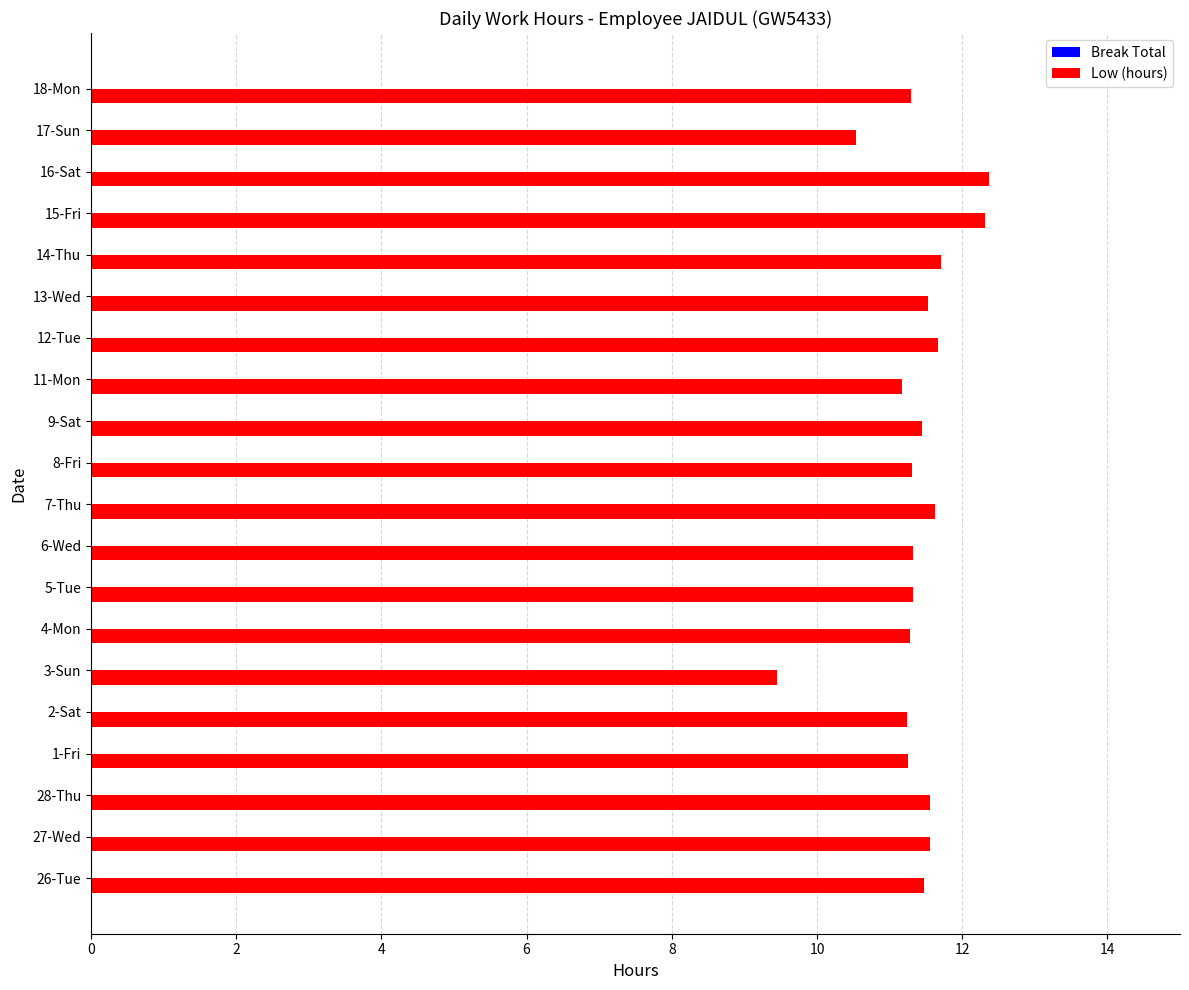

What is the ratio of the value at 26-Tue to the value at 4-Mon?

1.0